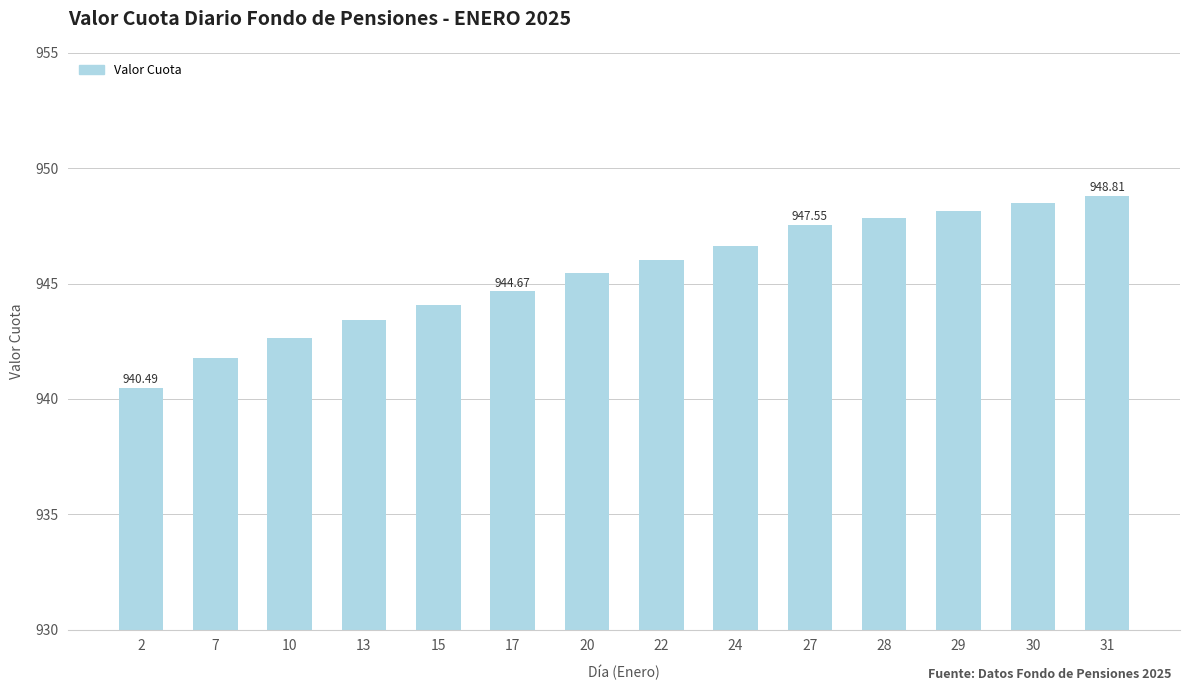

List the labels in order of value, largest first.

31, 30, 29, 28, 27, 24, 22, 20, 17, 15, 13, 10, 7, 2